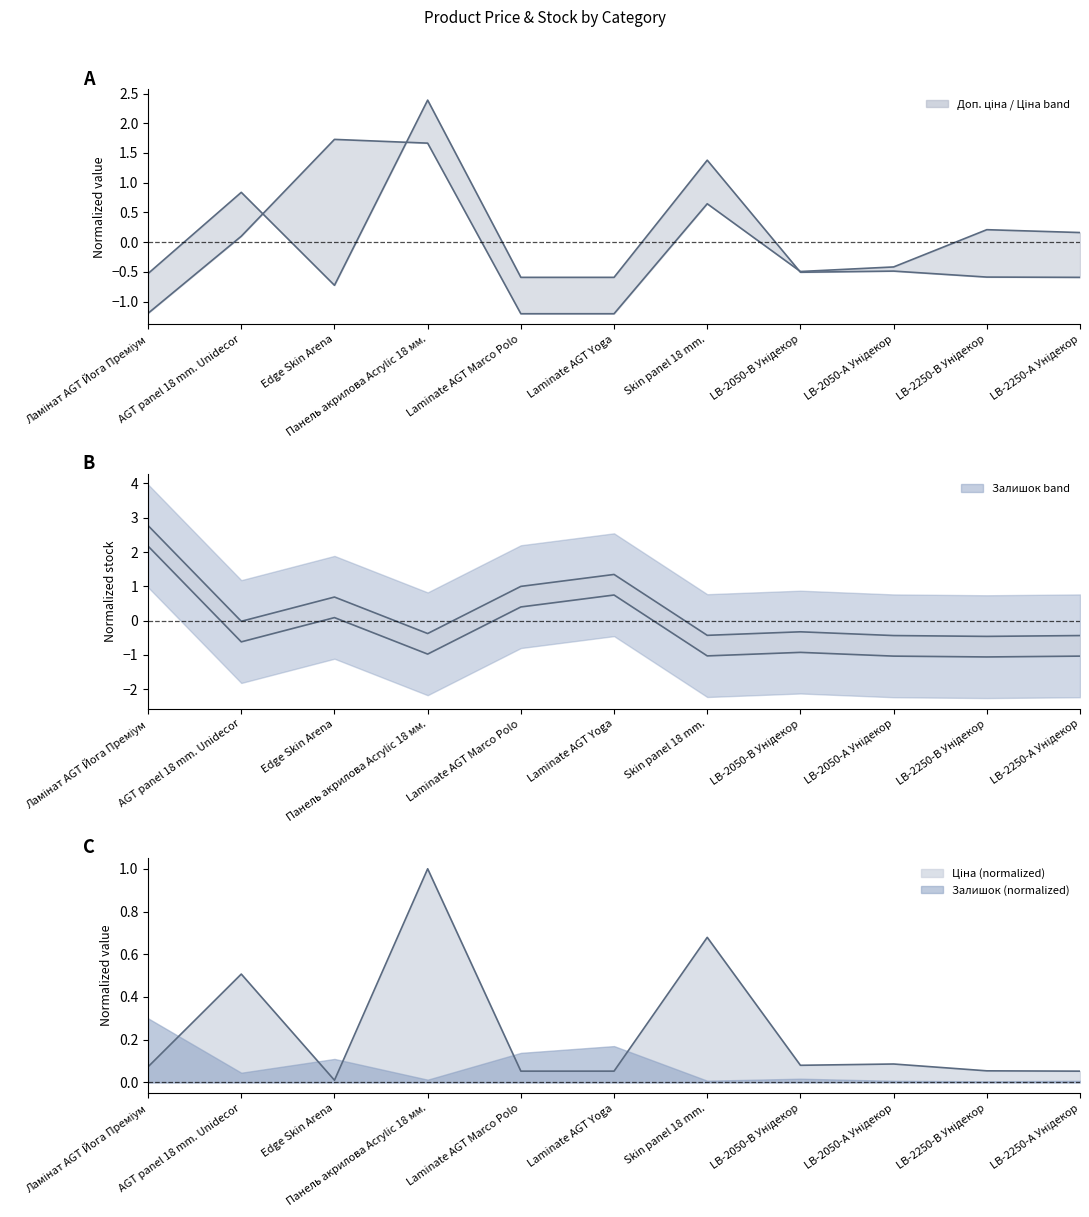

How many interior local peaks does the Ціна series have?

4